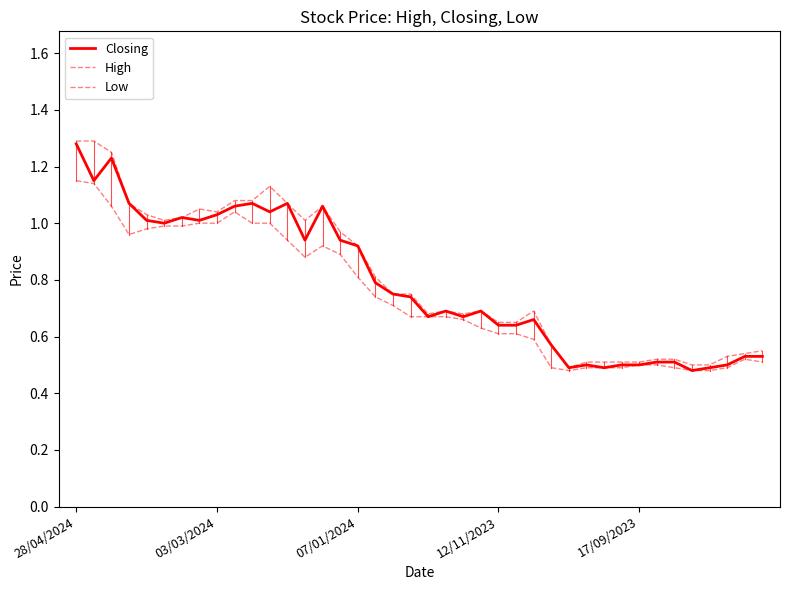

Does the chart have visible grid lines?

No